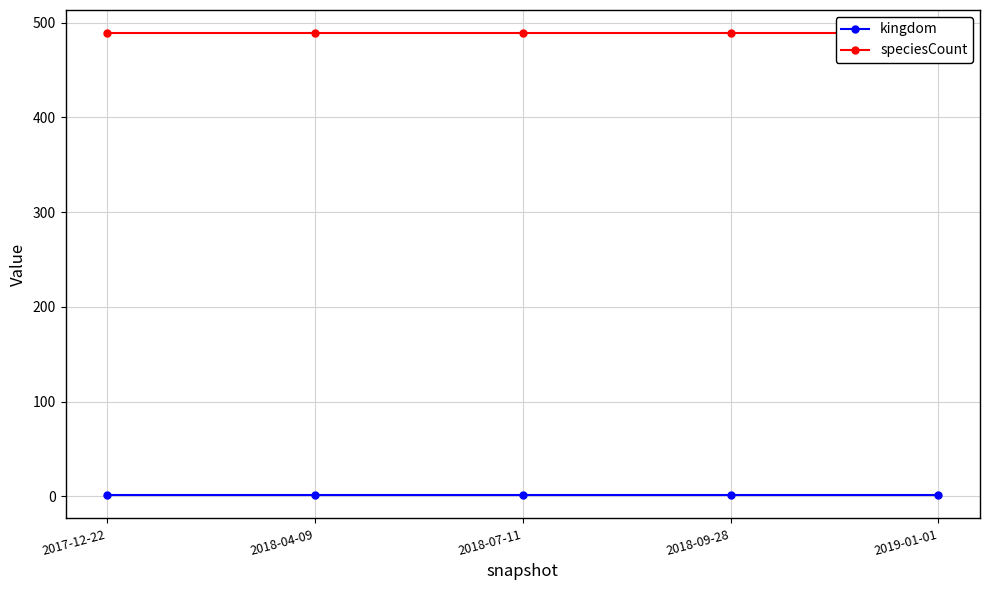

Between 2018-04-09 and 2019-01-01, which series saw the biggest shift?

kingdom